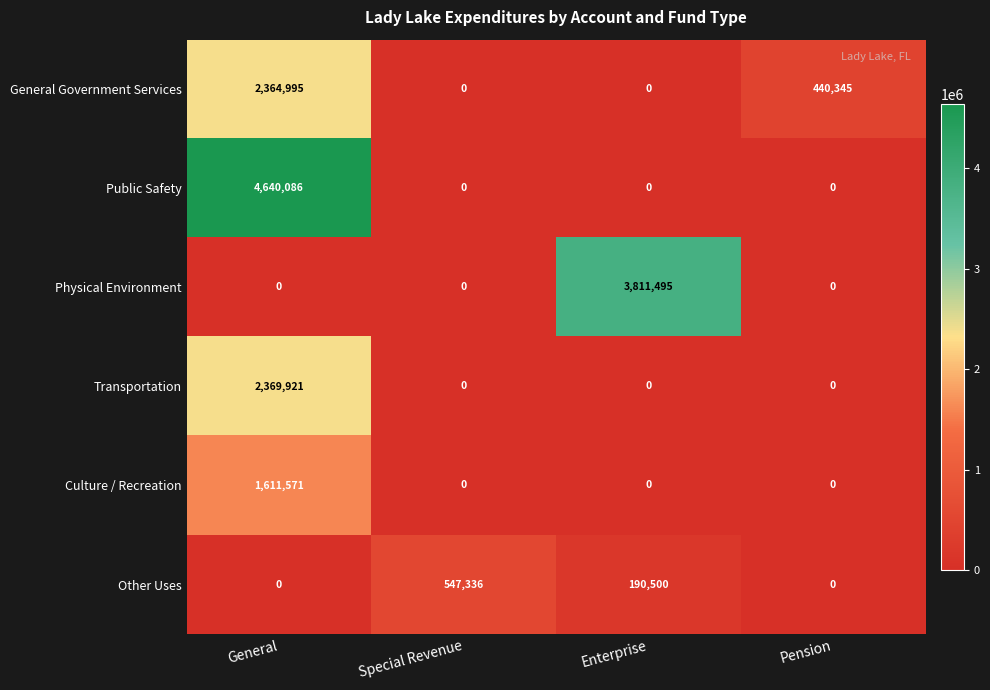

The Public Safety series shows 8189707 at General. True or false?

False